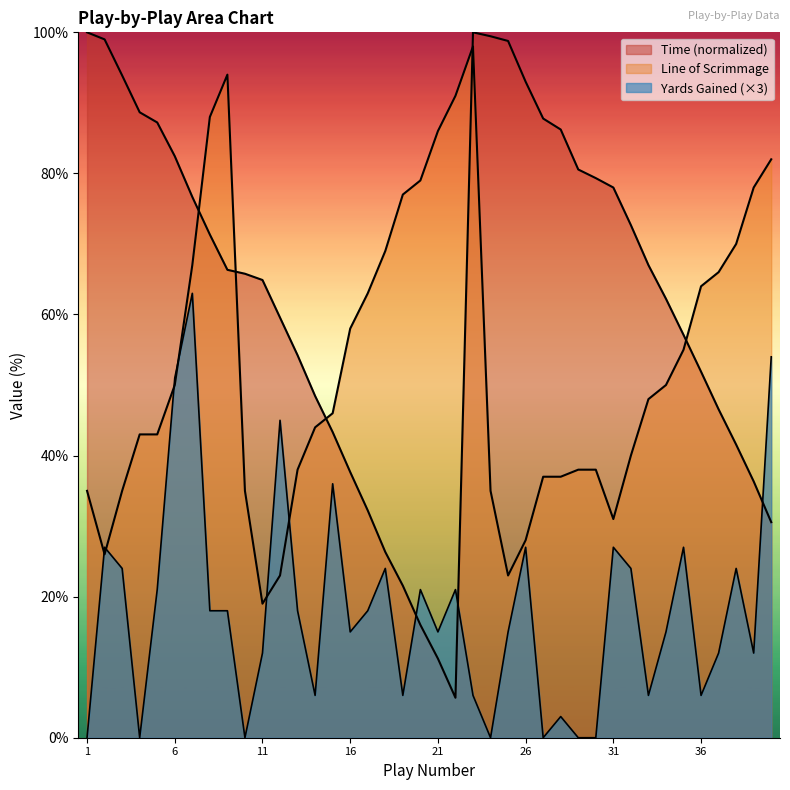

What is the sum of all values?

717